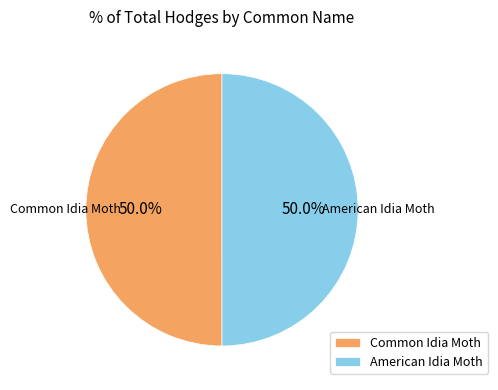

Approximately how many times larger is the value at American Idia Moth compared to Common Idia Moth?

1.0